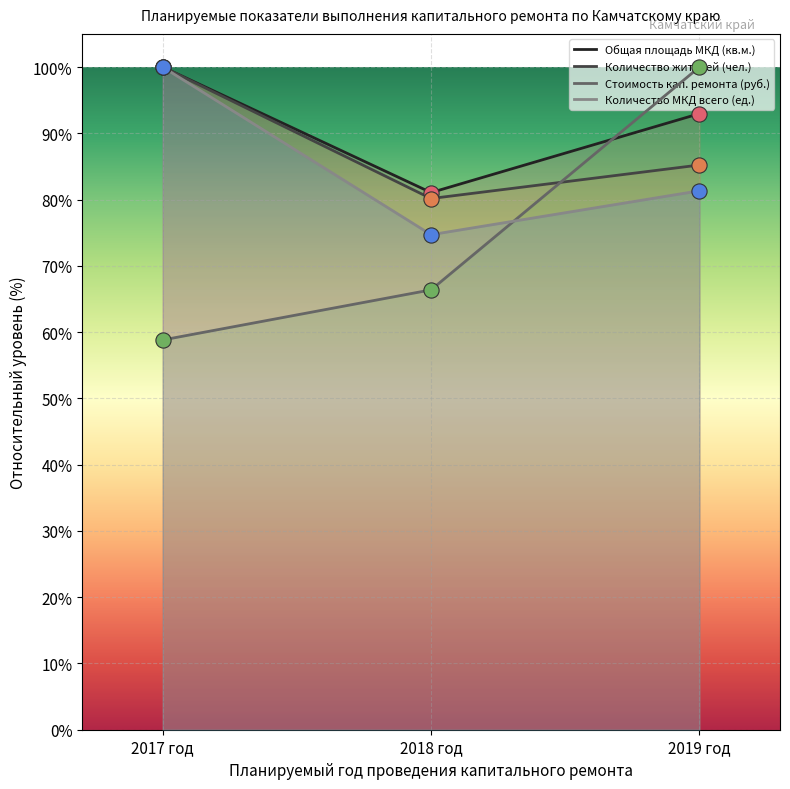

Which series contains the highest Y value?

Общая площадь МКД (кв.м.)